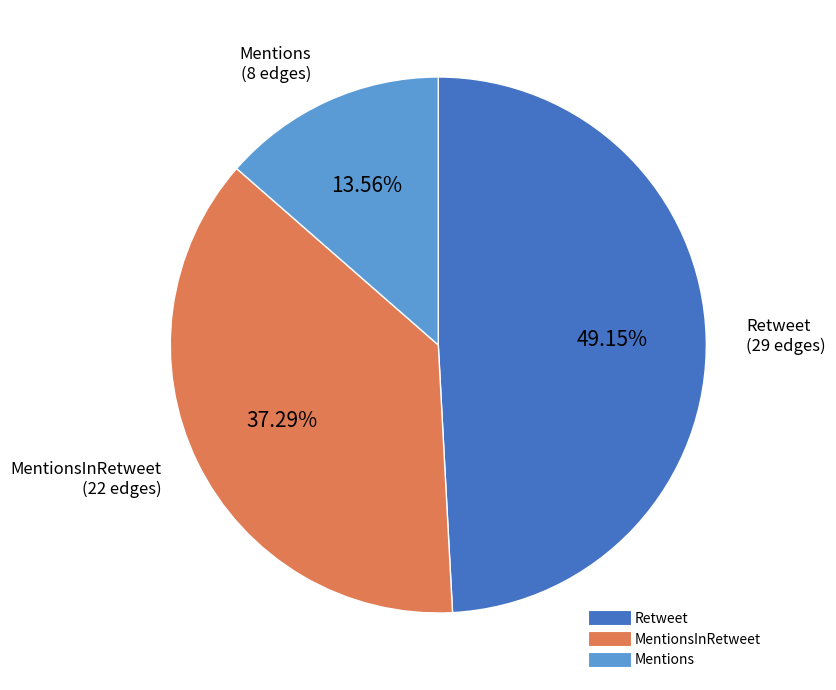

Is there any slice that represents more than half of the pie?

No